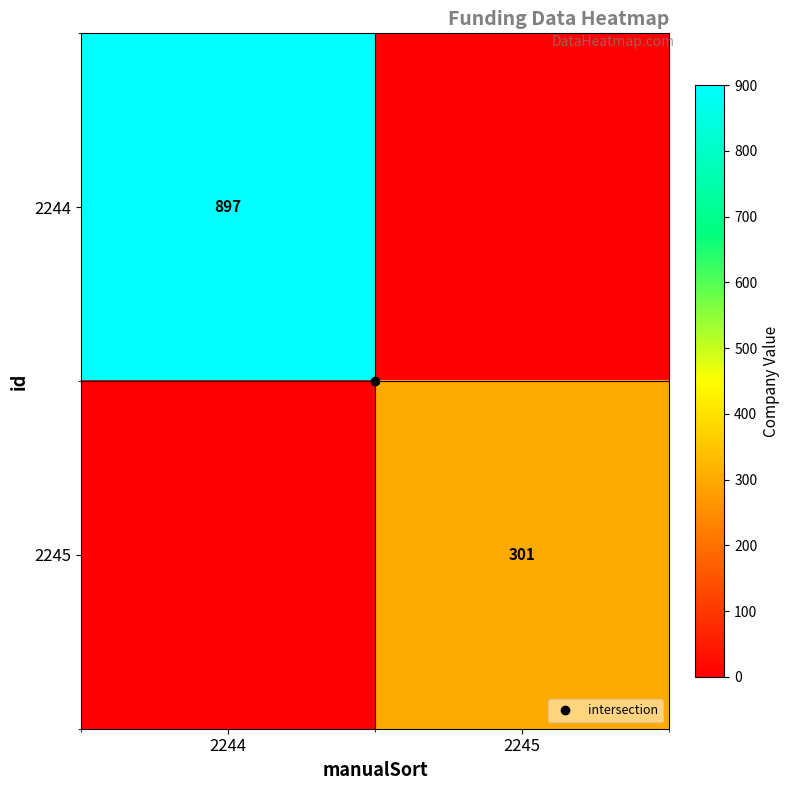

What is the total value across all series at 2245?

301